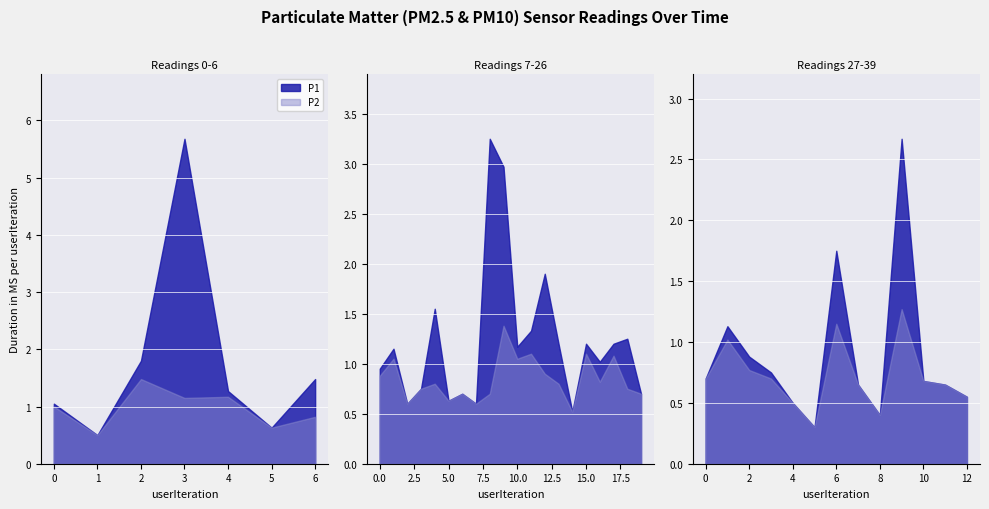

True or false: P1 and P2 intersect in this chart.

False